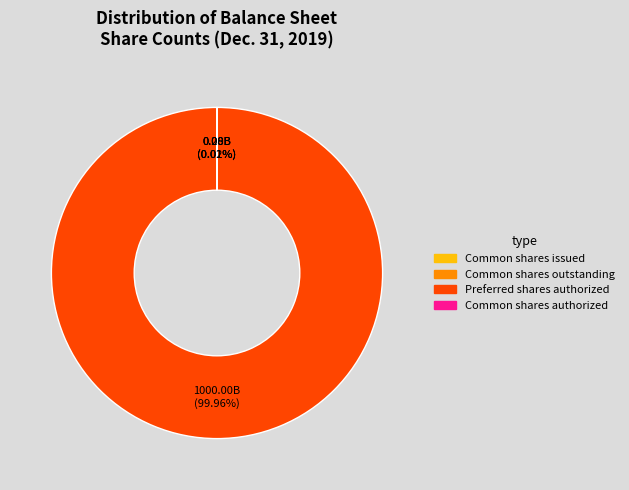

Count the number of slices in the pie.

4